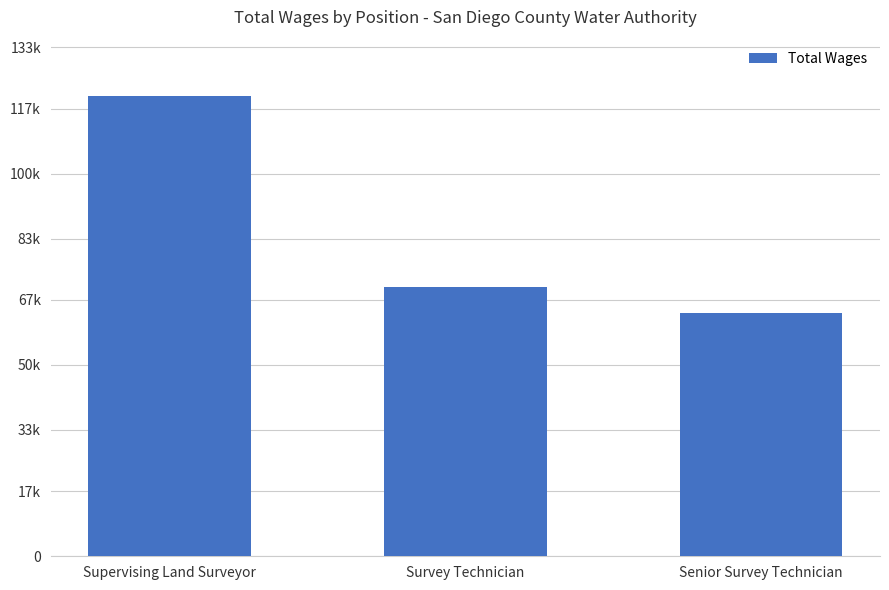

Are the bars horizontal?

No